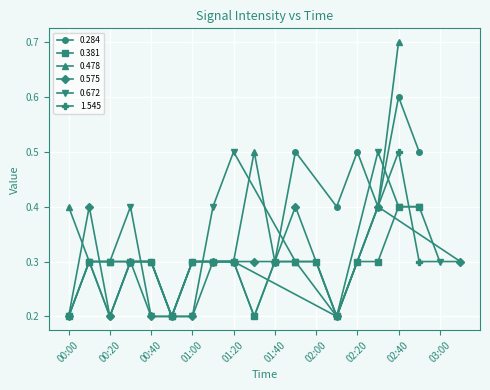

What is the maximum value shown in the chart?

0.7